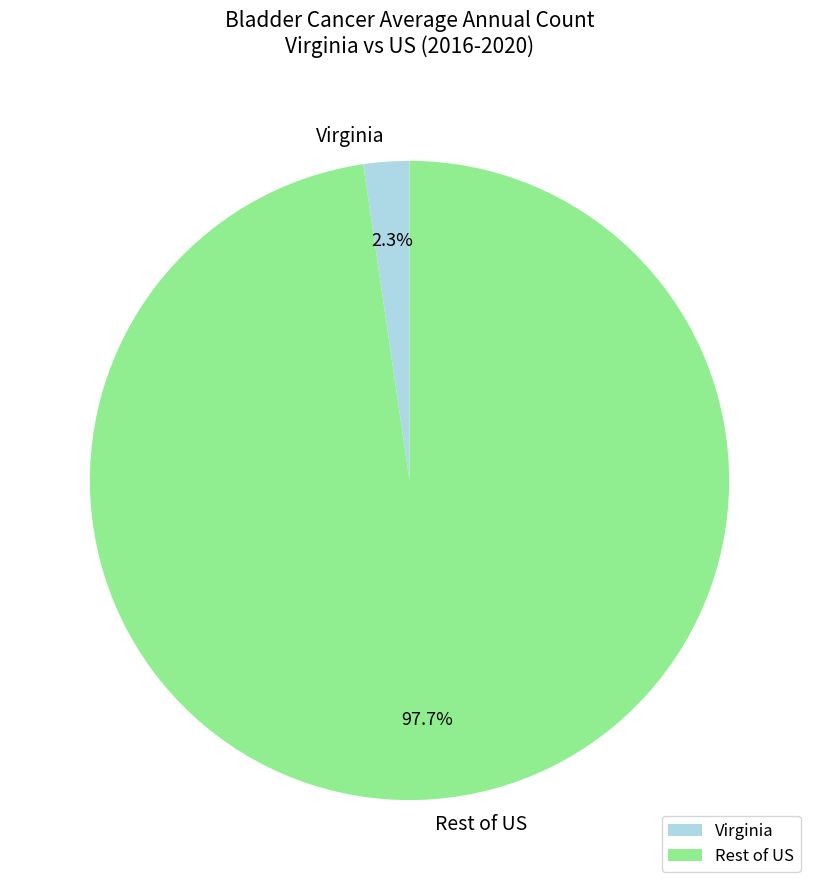

How many slices are in this pie chart?

2